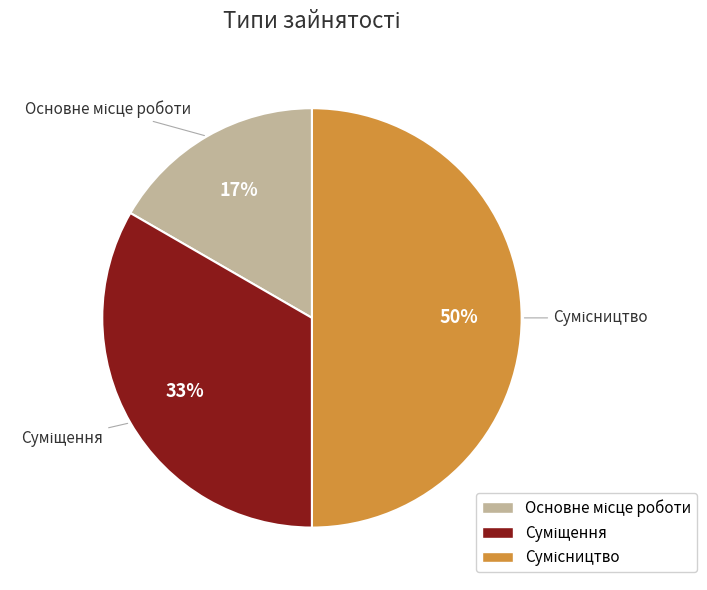

To the nearest percent, what is the difference between the largest and smallest slice percentages?

33%